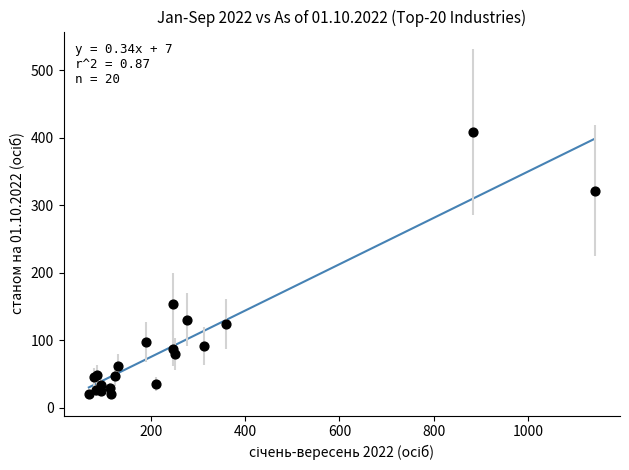

What Y value in the scatter plot is closest to 215?

154